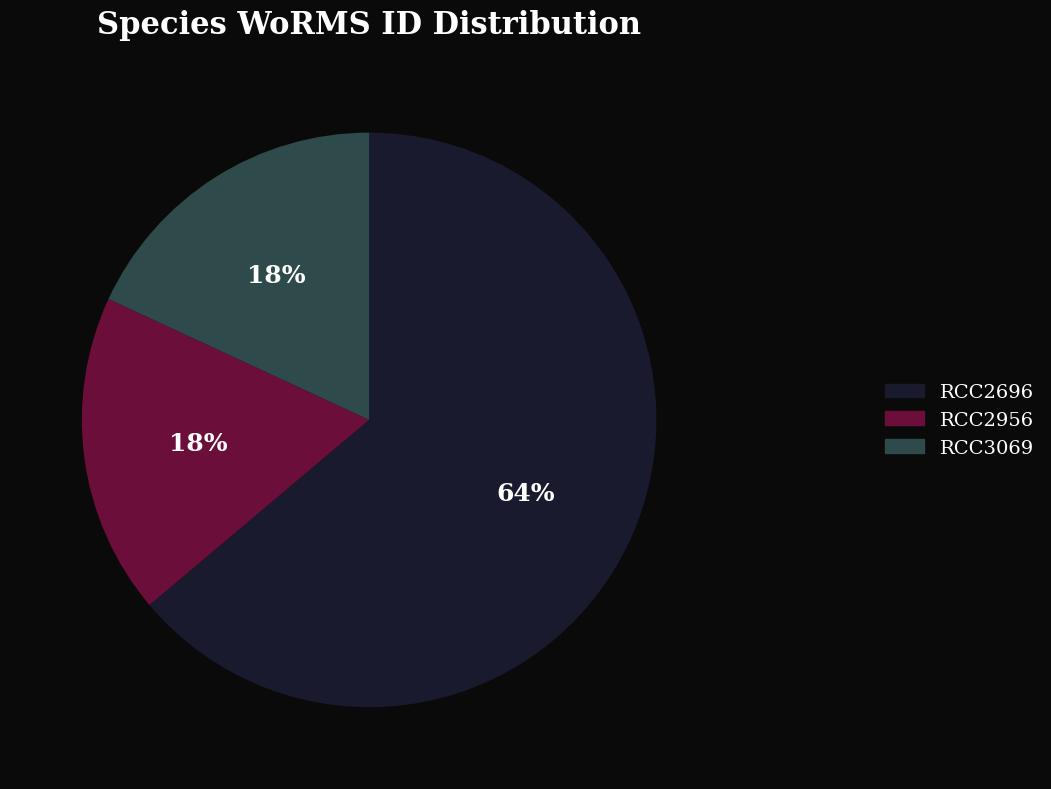

Between RCC2956 and RCC2696, which is larger?

RCC2696